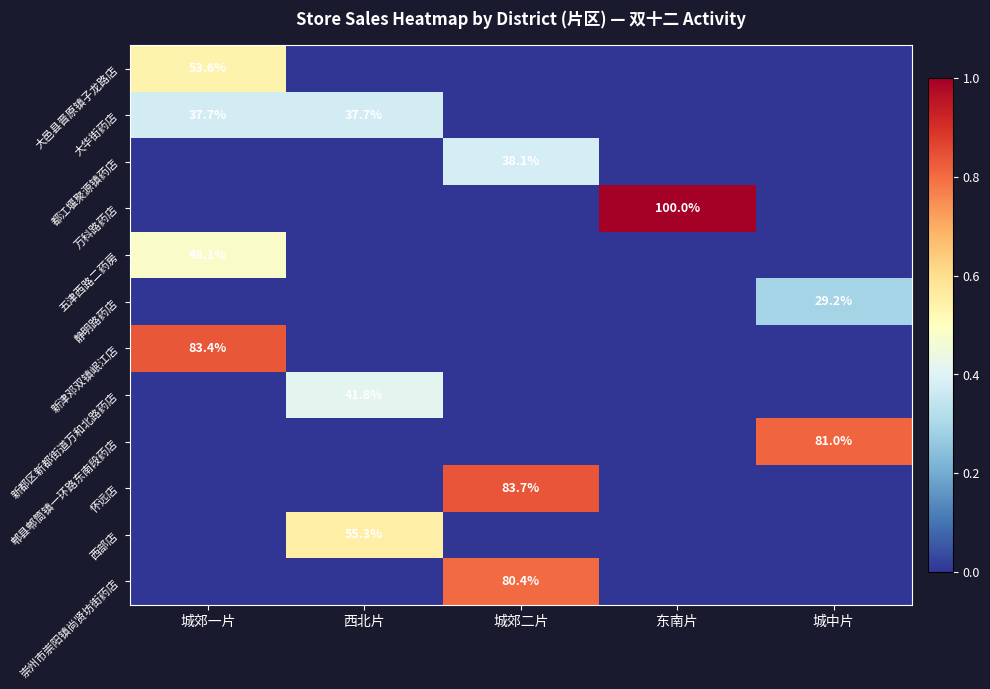

The value of 万科路药店 at 东南片 is 149.6. True or false?

False